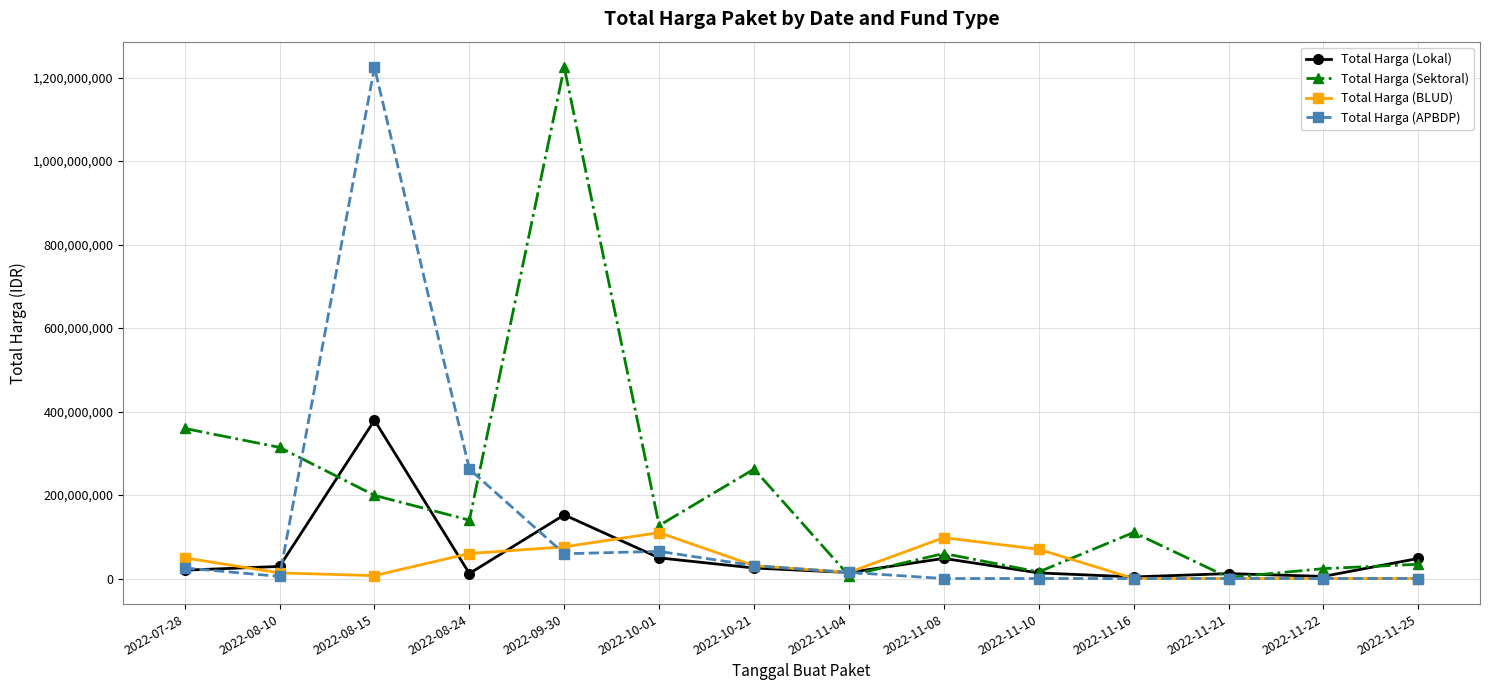

At which category is the sum across all series the highest?

2022-08-15